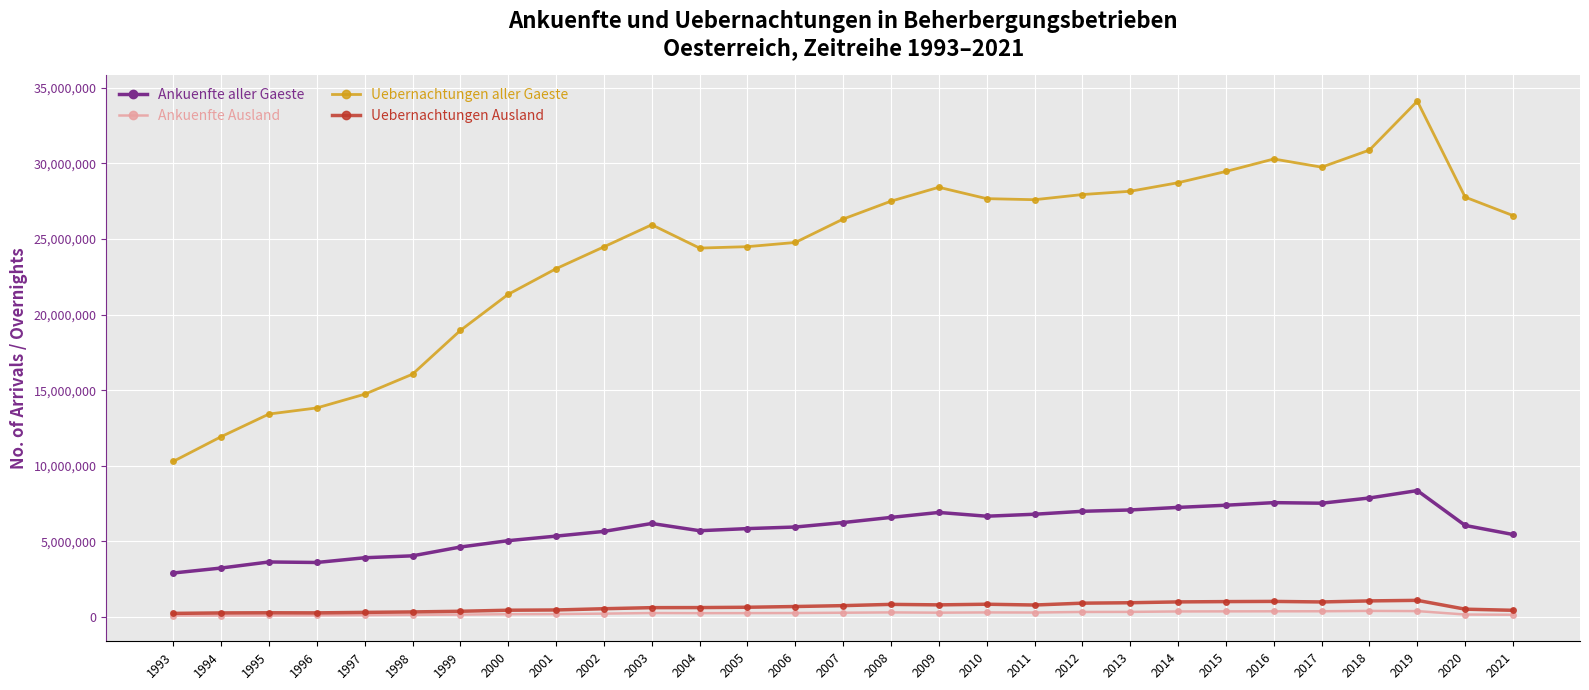

What is the sum of the Ankuenfte aller Gaeste values at 2004 and 2000?

10759484